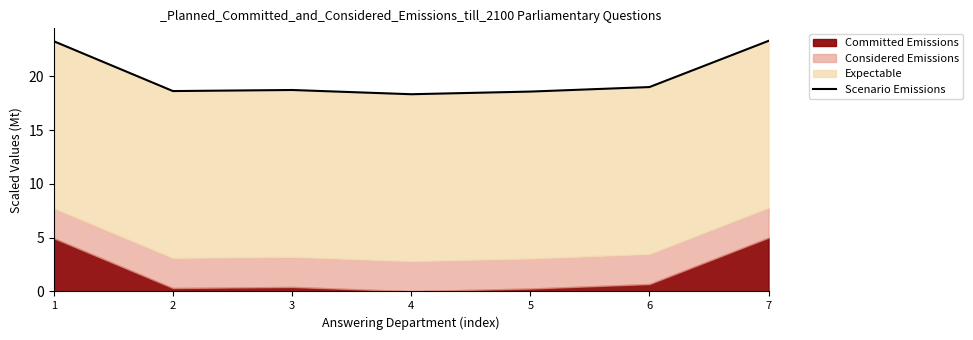

Reading left to right, list all the values displayed in this chart.

23.2	18.6	18.7	18.3	18.6	19.0	23.3